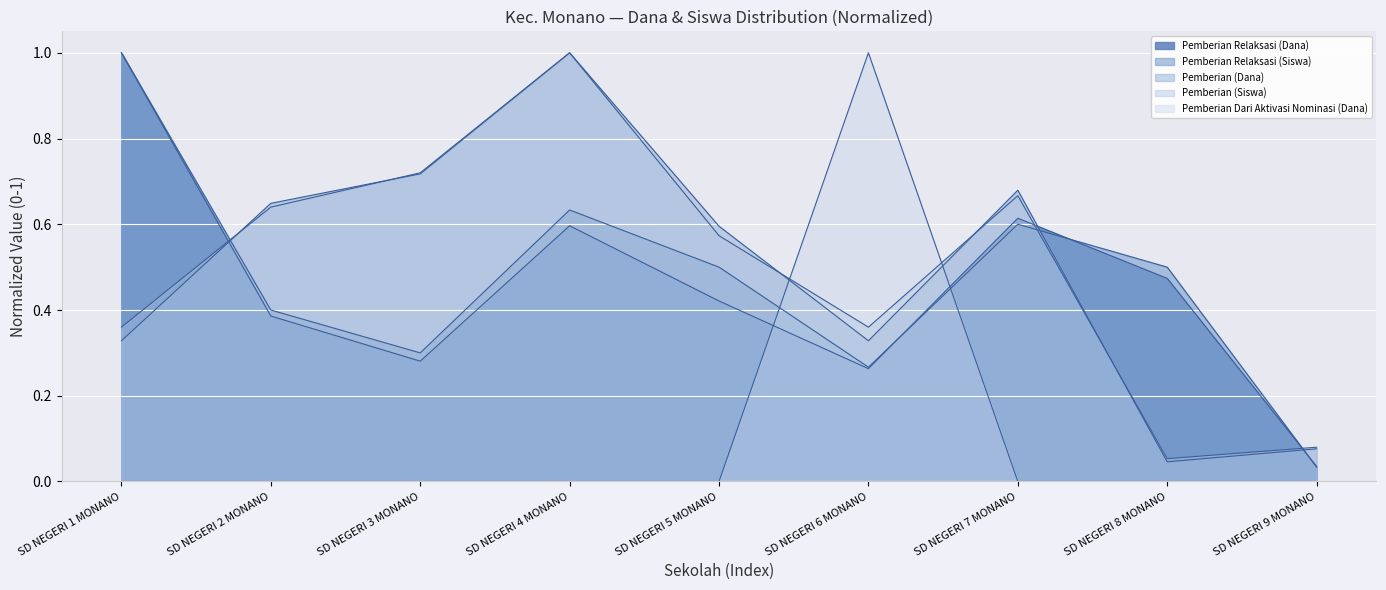

Read the Pemberian Relaksasi (Siswa) value at SD NEGERI 6 MONANO.

0.3